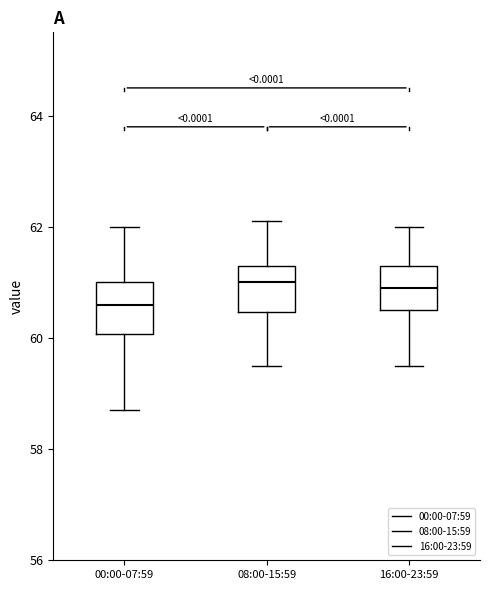

Reading left to right, transcribe this box plot: for each box, give where its median line is, the range the box spans, and where its two whiskers end, as read against the y-axis. The values are not printed on the chart, so give them approximately, as read against the axis.

00:00-07:59: median 60.6, box 60.0 to 61.0, whiskers 58.8 to 62.0
08:00-15:59: median 61.0, box 60.4 to 61.4, whiskers 59.6 to 62.2
16:00-23:59: median 61.0, box 60.6 to 61.4, whiskers 59.6 to 62.0